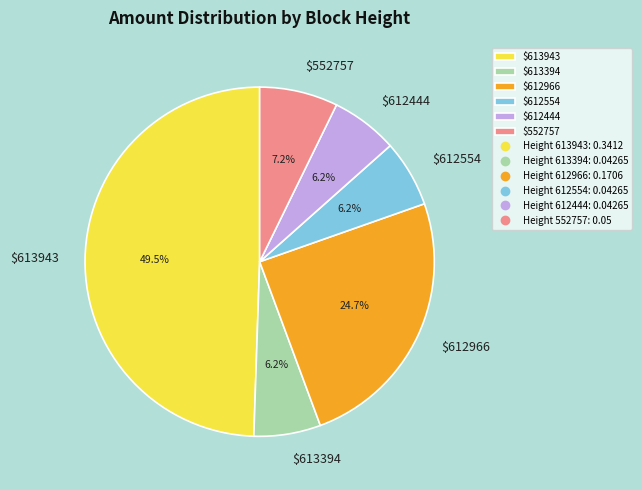

To the nearest percent, what is the average slice percentage?

17%